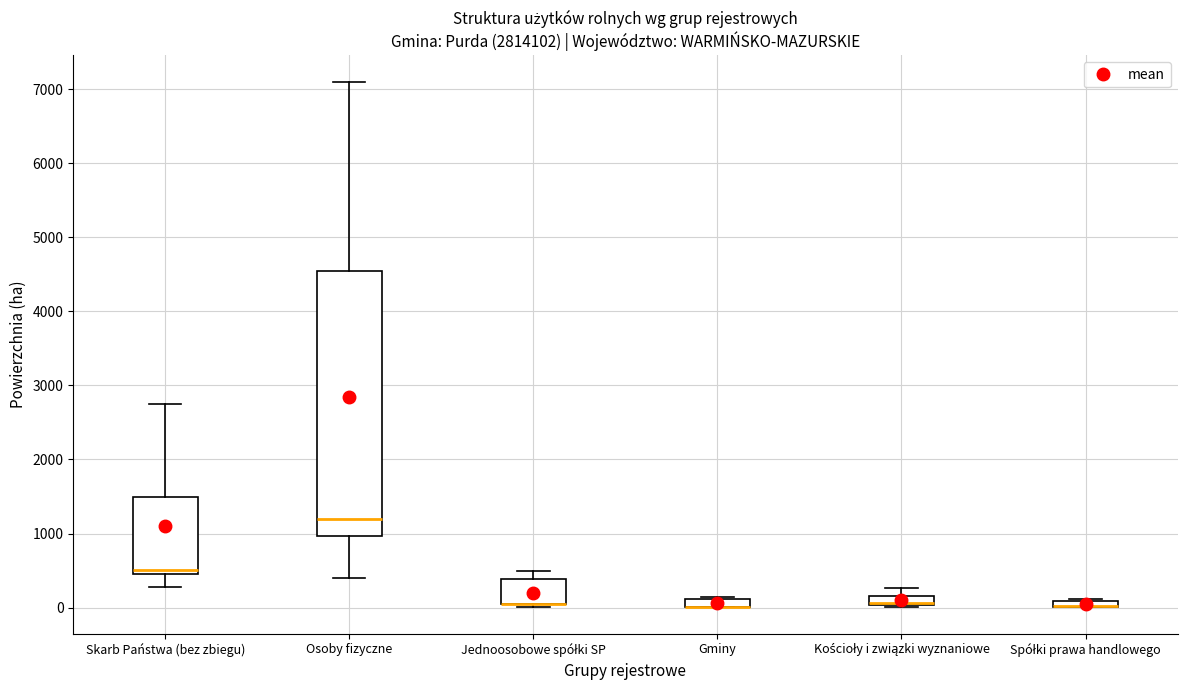

Which box is the tallest, from its lower edge to its upper edge?

Osoby fizyczne